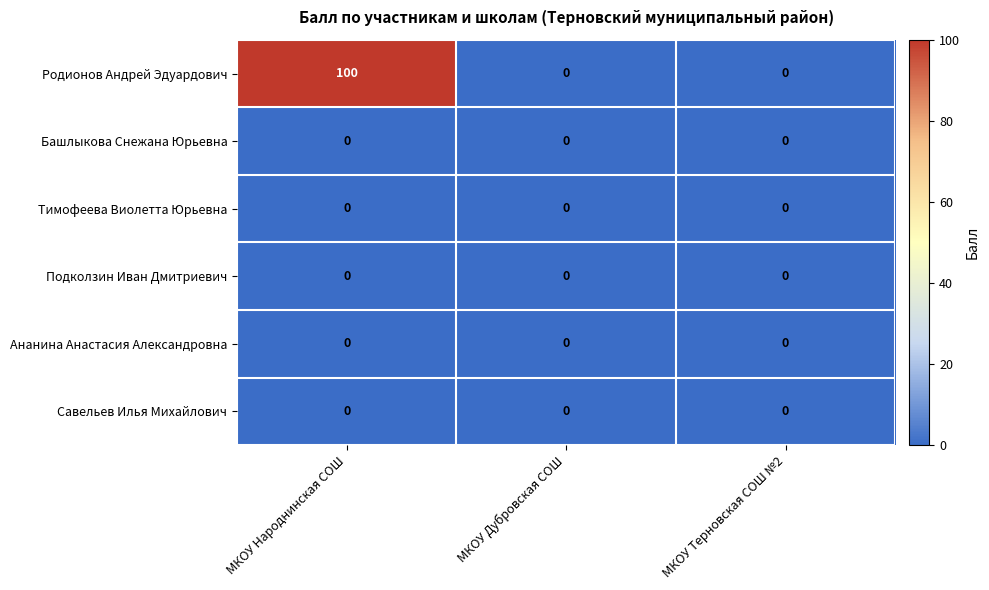

Which series has the widest spread of values?

Родионов Андрей Эдуардович